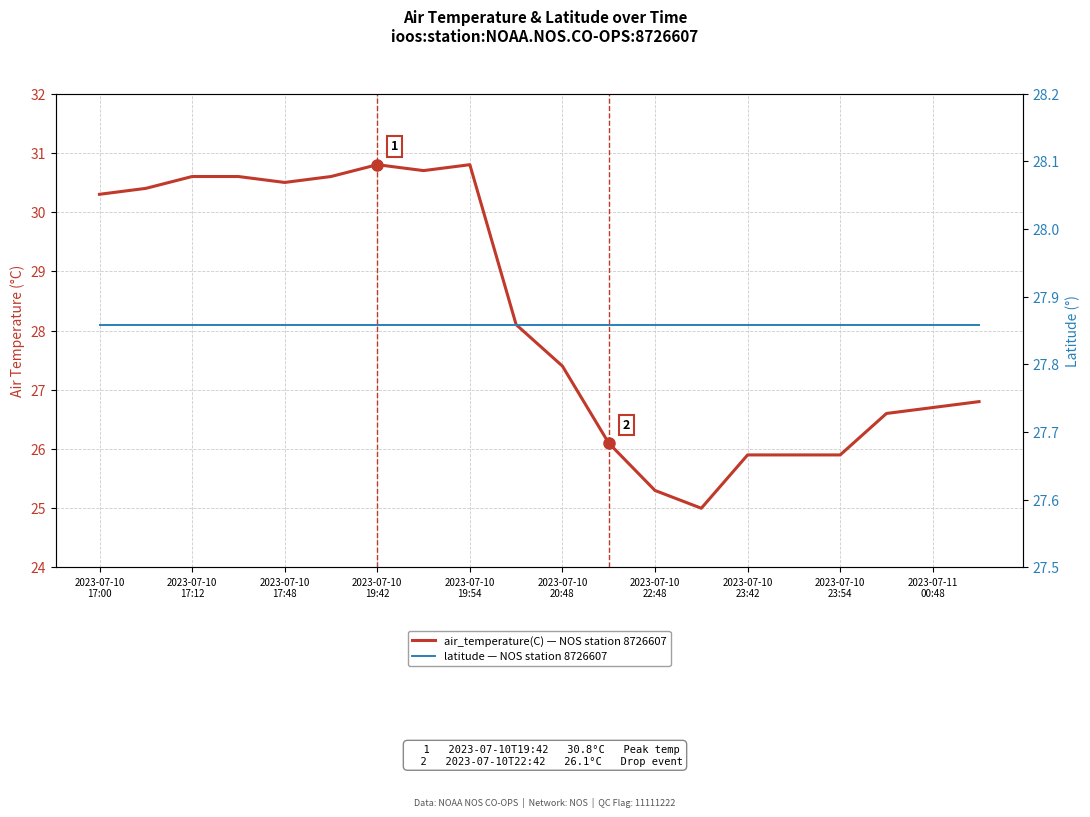

What is the difference between the highest and lowest values at 2023-07-10 23:42?

2.0